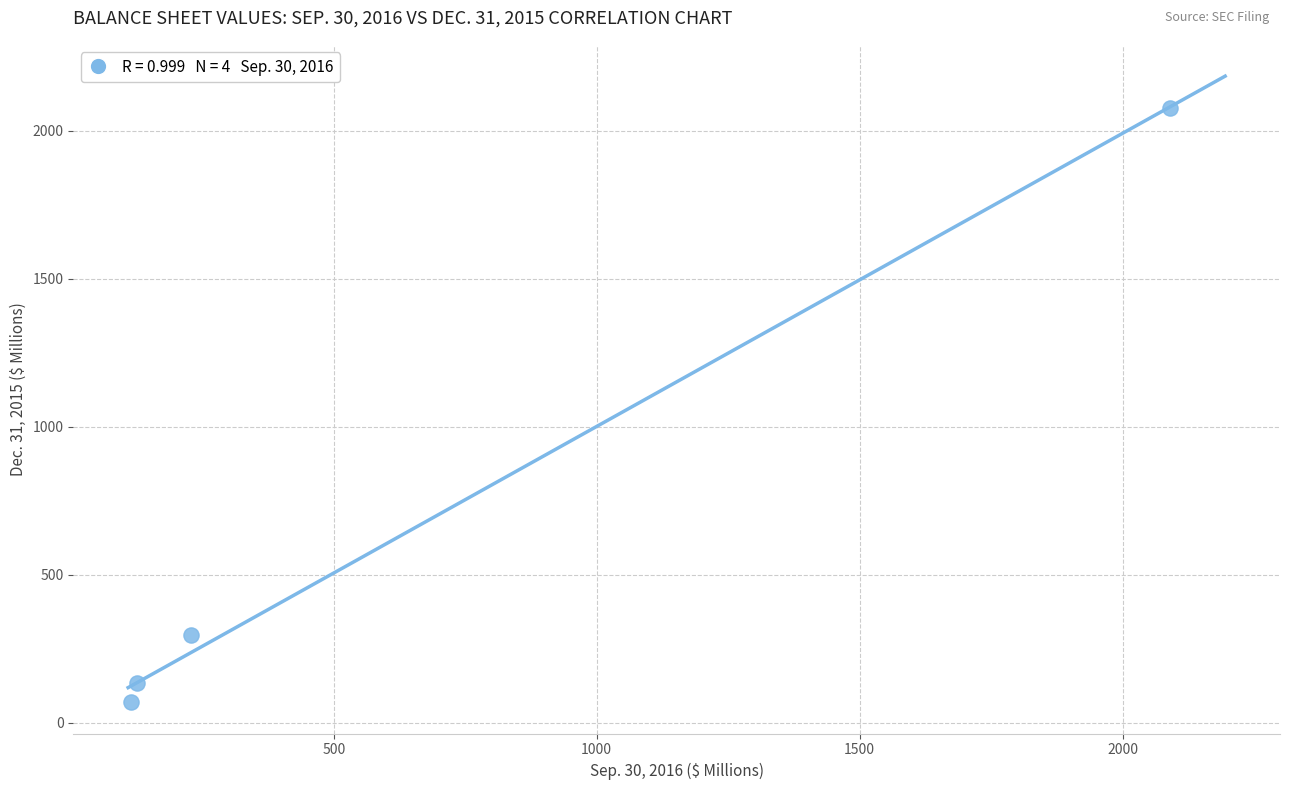

What is the range of Y values (max minus min)?

2009.1